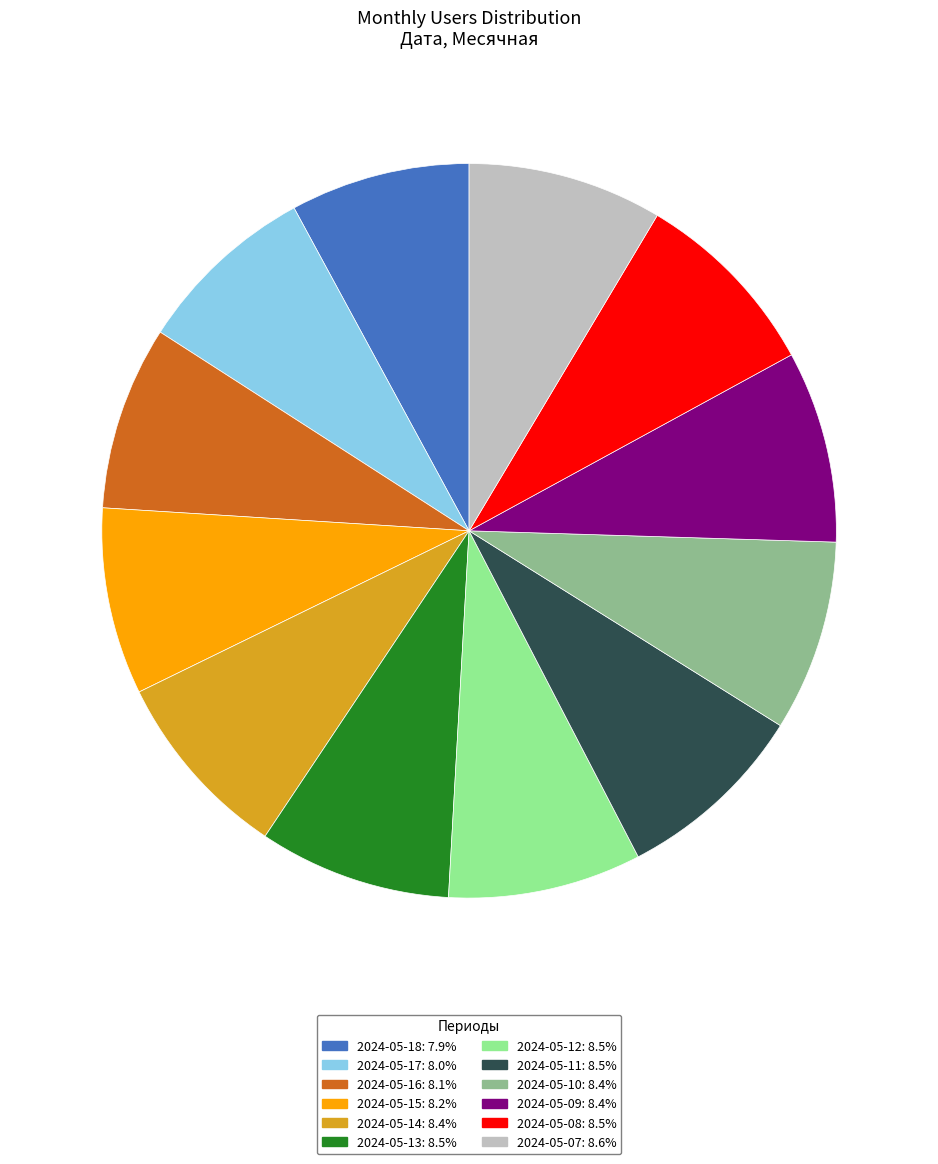

Is there a majority slice in this chart?

No